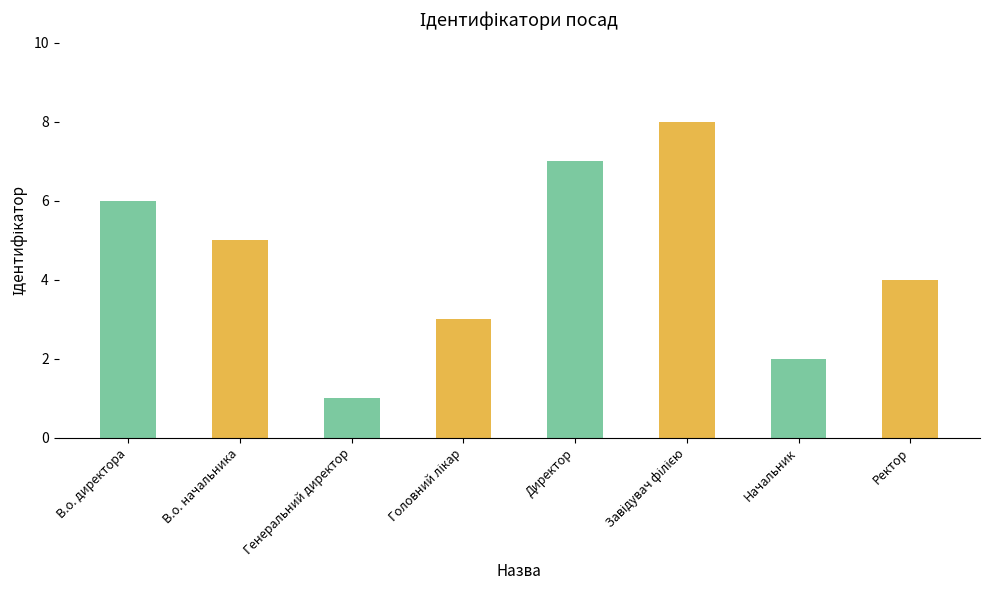

What is the difference between the maximum and minimum values?

7